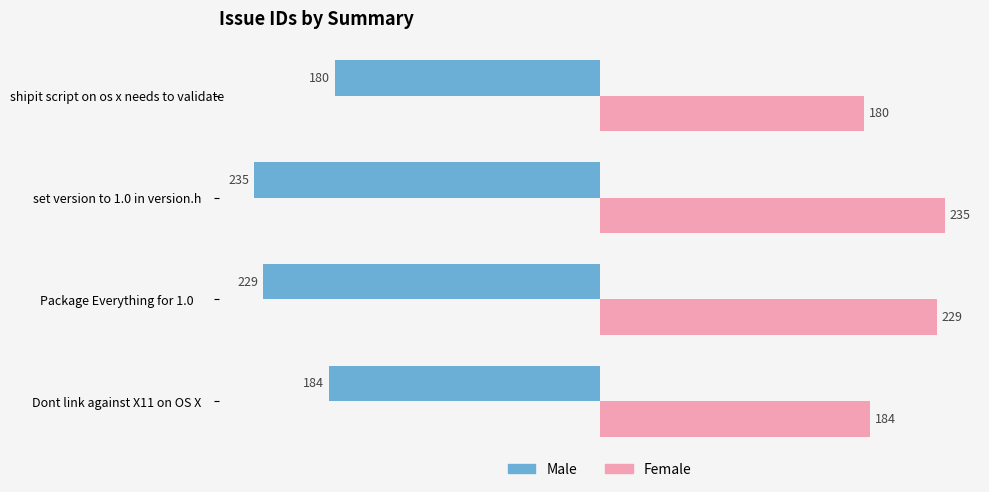

What is the difference between the highest and lowest values at shipit script on os x needs to validate?

360